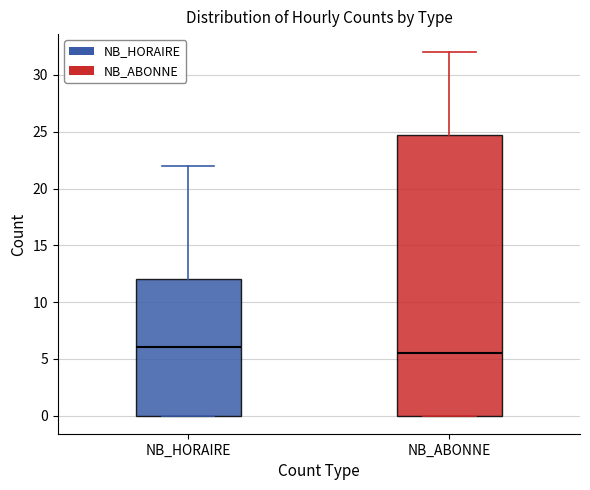

Reading left to right, read every box against the y-axis: the position of its median line, the range the box covers, and the ends of its whiskers. The values are not printed on the chart, so give them approximately, as read against the axis.

NB_HORAIRE: median 6.0, box 0.0 to 12.0, whiskers 0.0 to 22.0
NB_ABONNE: median 5.5, box 0.0 to 25.0, whiskers 0.0 to 32.0